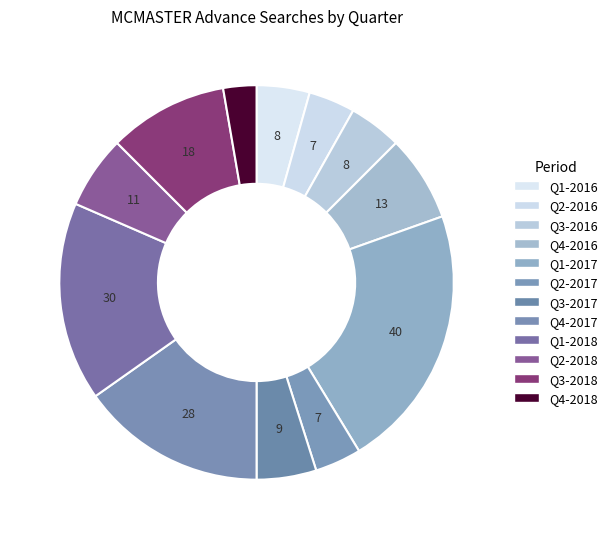

How many segments does this pie chart have?

12